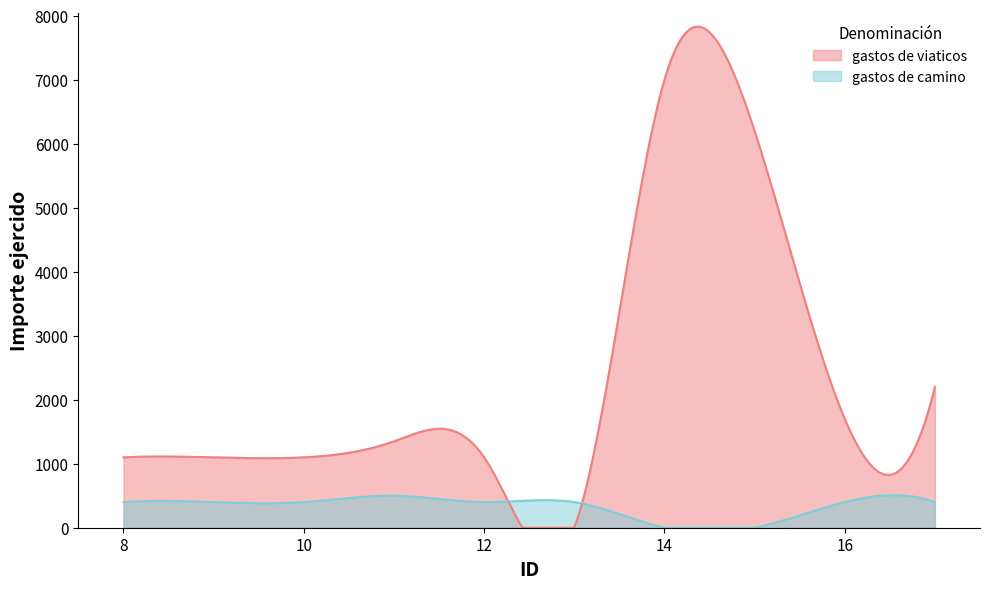

True or false: gastos de camino has more than 2 points higher than both neighbors.

True